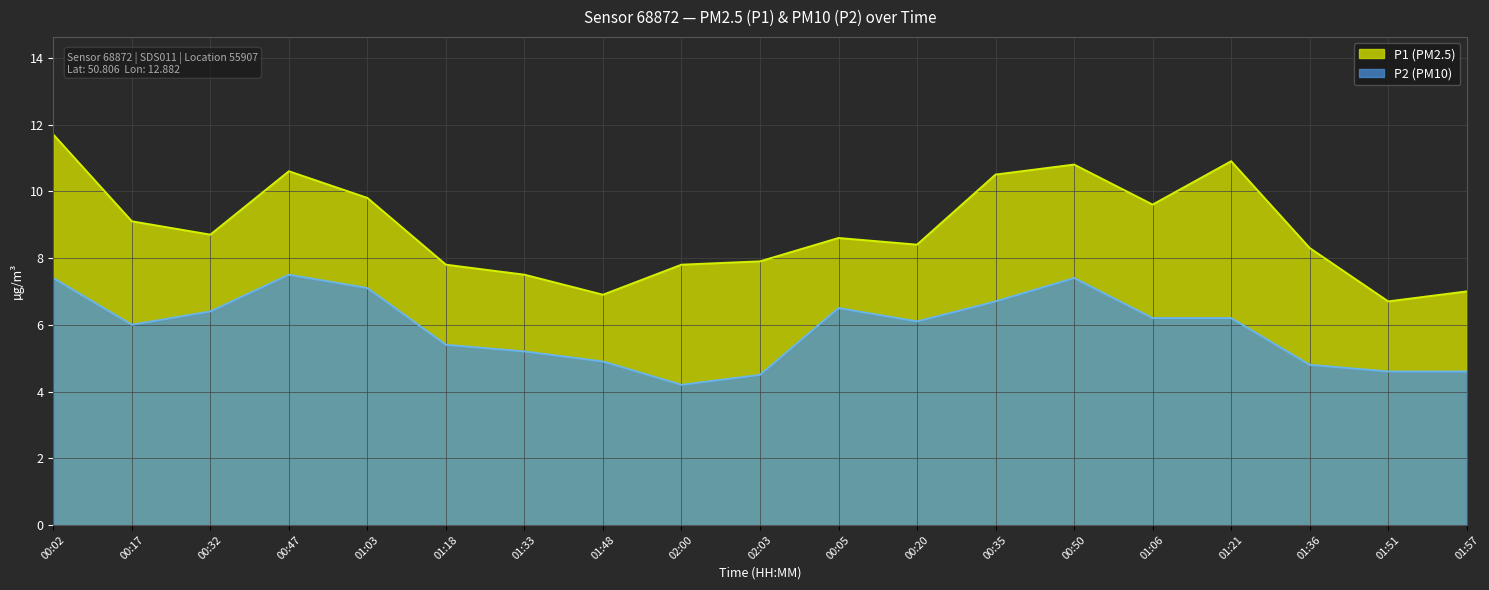

What is the label of the 16th point from the left?

01:21